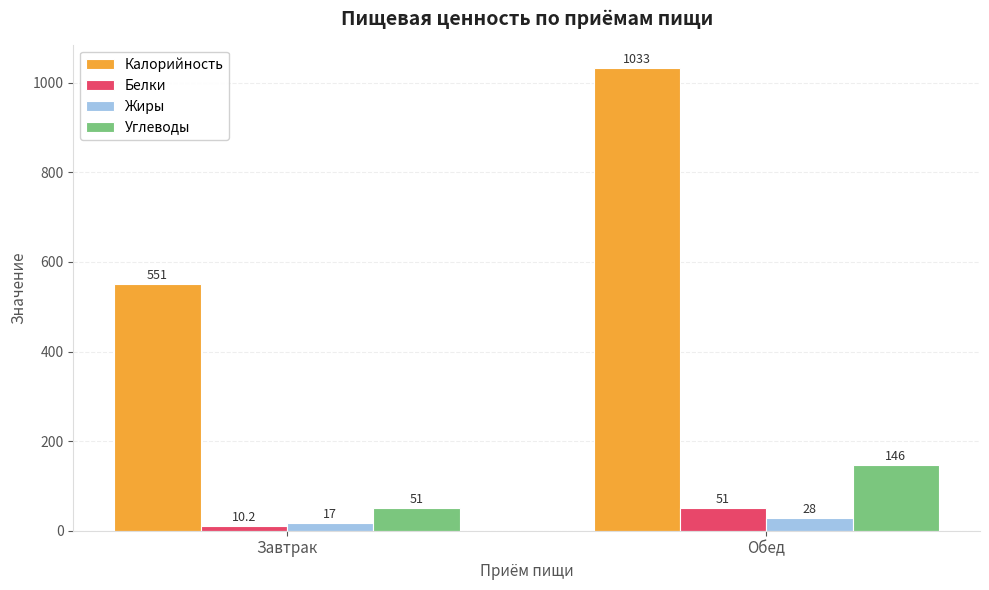

List the series in order of their peak value, lowest first.

Жиры, Белки, Углеводы, Калорийность